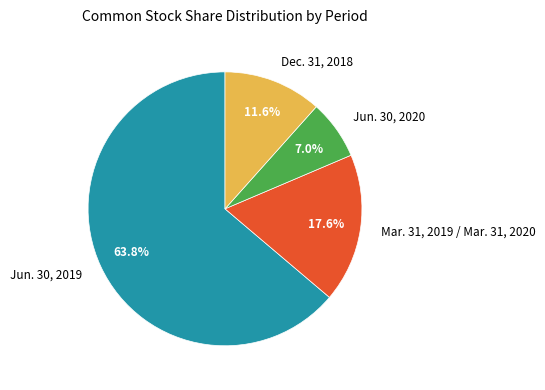

Does Jun. 30, 2019 account for over 50% of the chart?

Yes